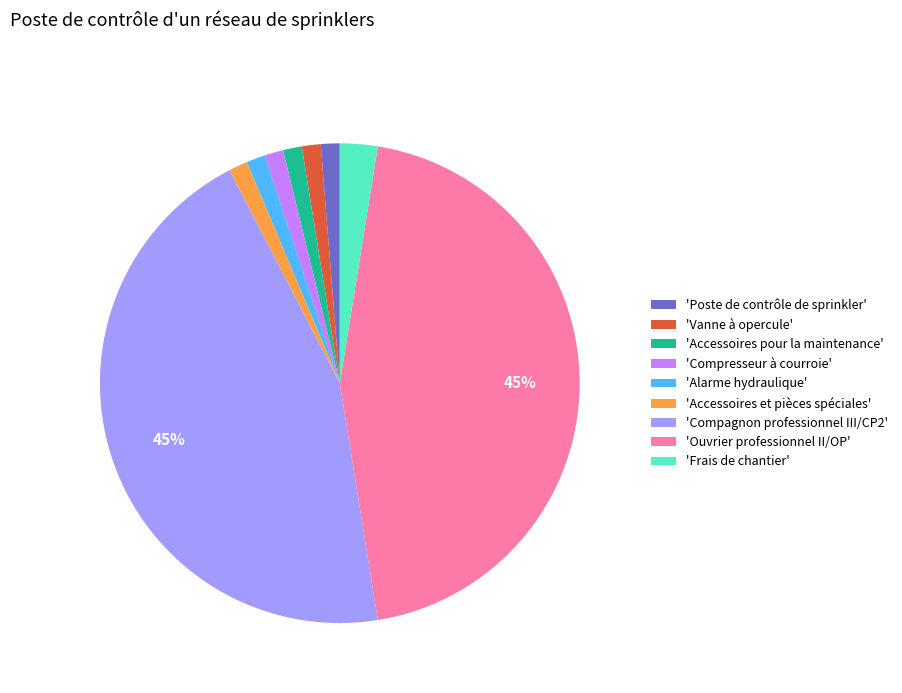

Do 'Ouvrier professionnel II/OP' and 'Poste de contrôle de sprinkler' together represent more than half of the pie?

No